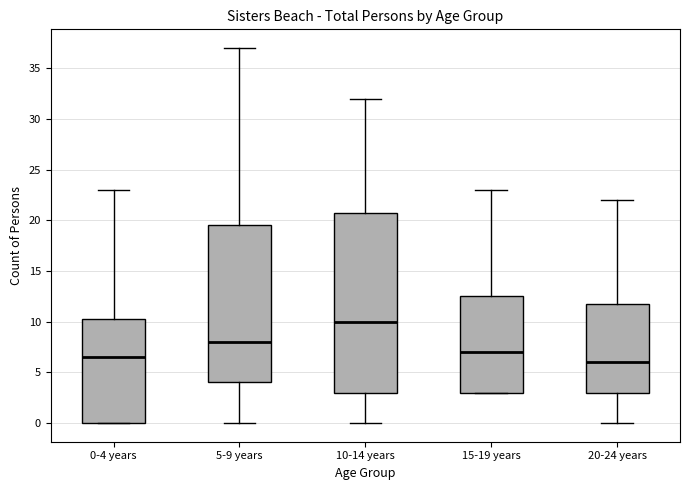

Reading left to right, read every box against the y-axis: the position of its median line, the range the box covers, and the ends of its whiskers. The values are not printed on the chart, so give them approximately, as read against the axis.

0-4 years: median 6.5, box 0.0 to 10.5, whiskers 0.0 to 23.0
5-9 years: median 8.0, box 4.0 to 19.5, whiskers 0.0 to 37.0
10-14 years: median 10.0, box 3.0 to 21.0, whiskers 0.0 to 32.0
15-19 years: median 7.0, box 3.0 to 12.5, whiskers 3.0 to 23.0
20-24 years: median 6.0, box 3.0 to 12.0, whiskers 0.0 to 22.0